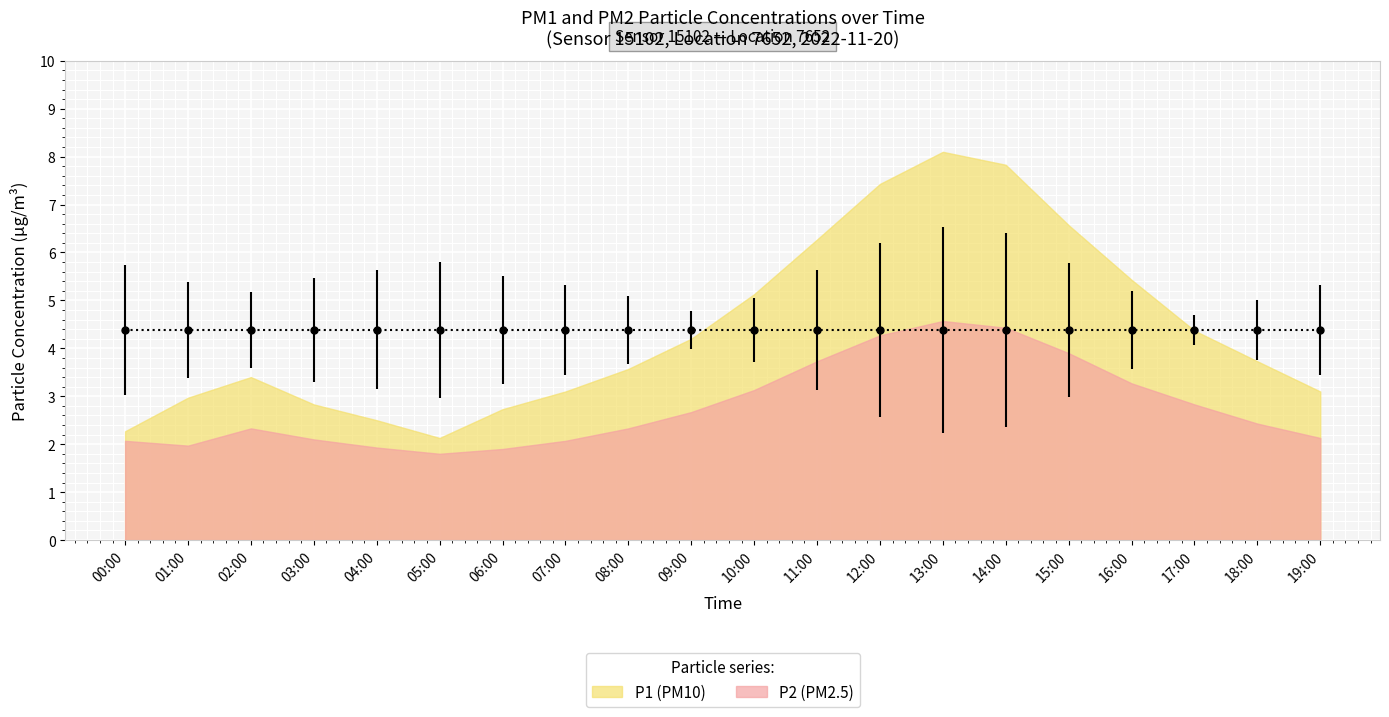

Which series has the largest total across all categories?

P1